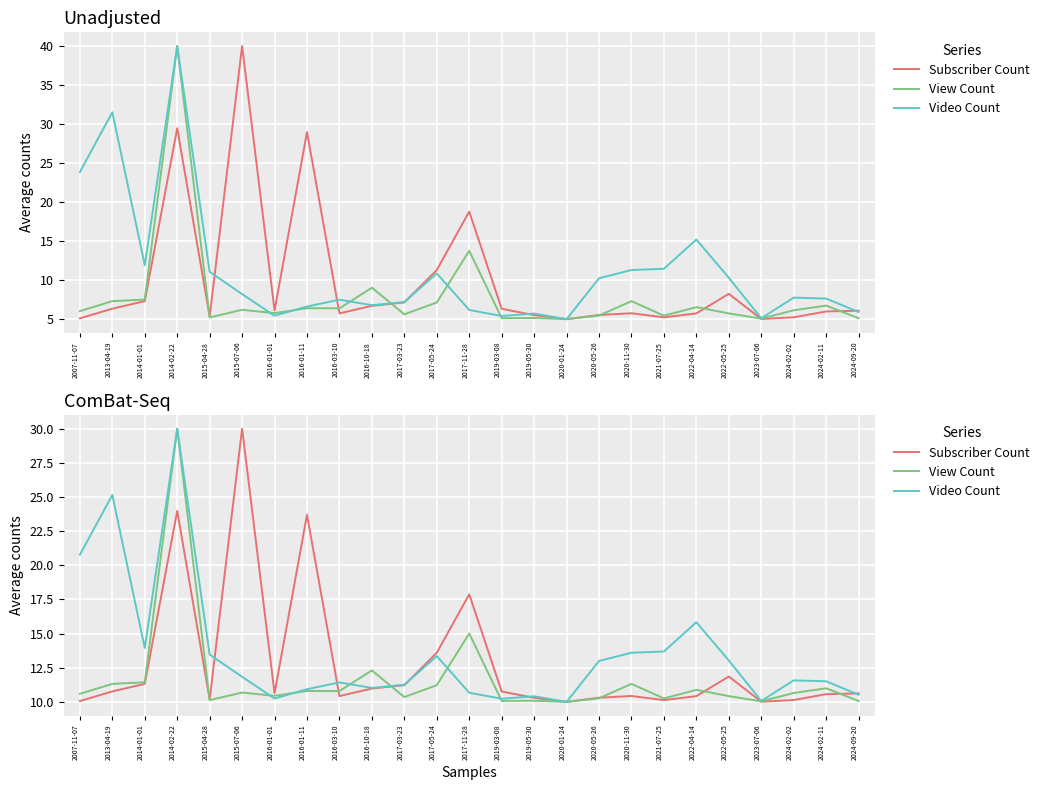

What position from the left is 2016-01-01?

7